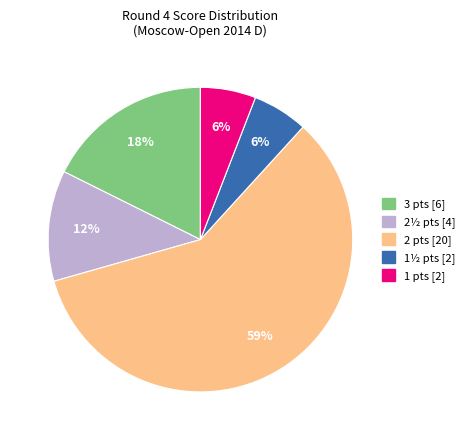

How many segments does this pie chart have?

5